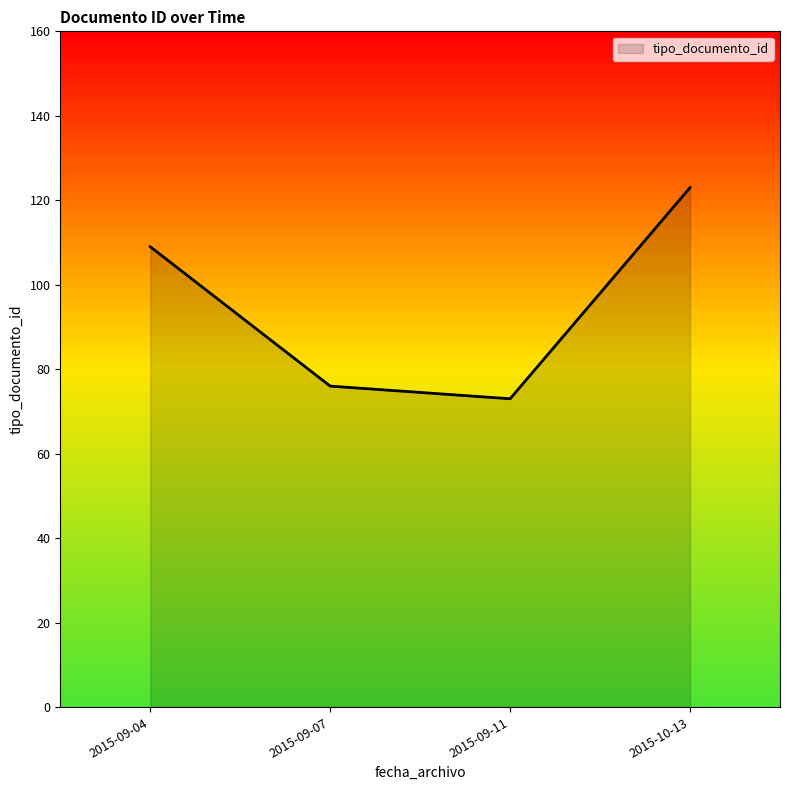

Which label corresponds to the largest value in the chart?

2015-10-13